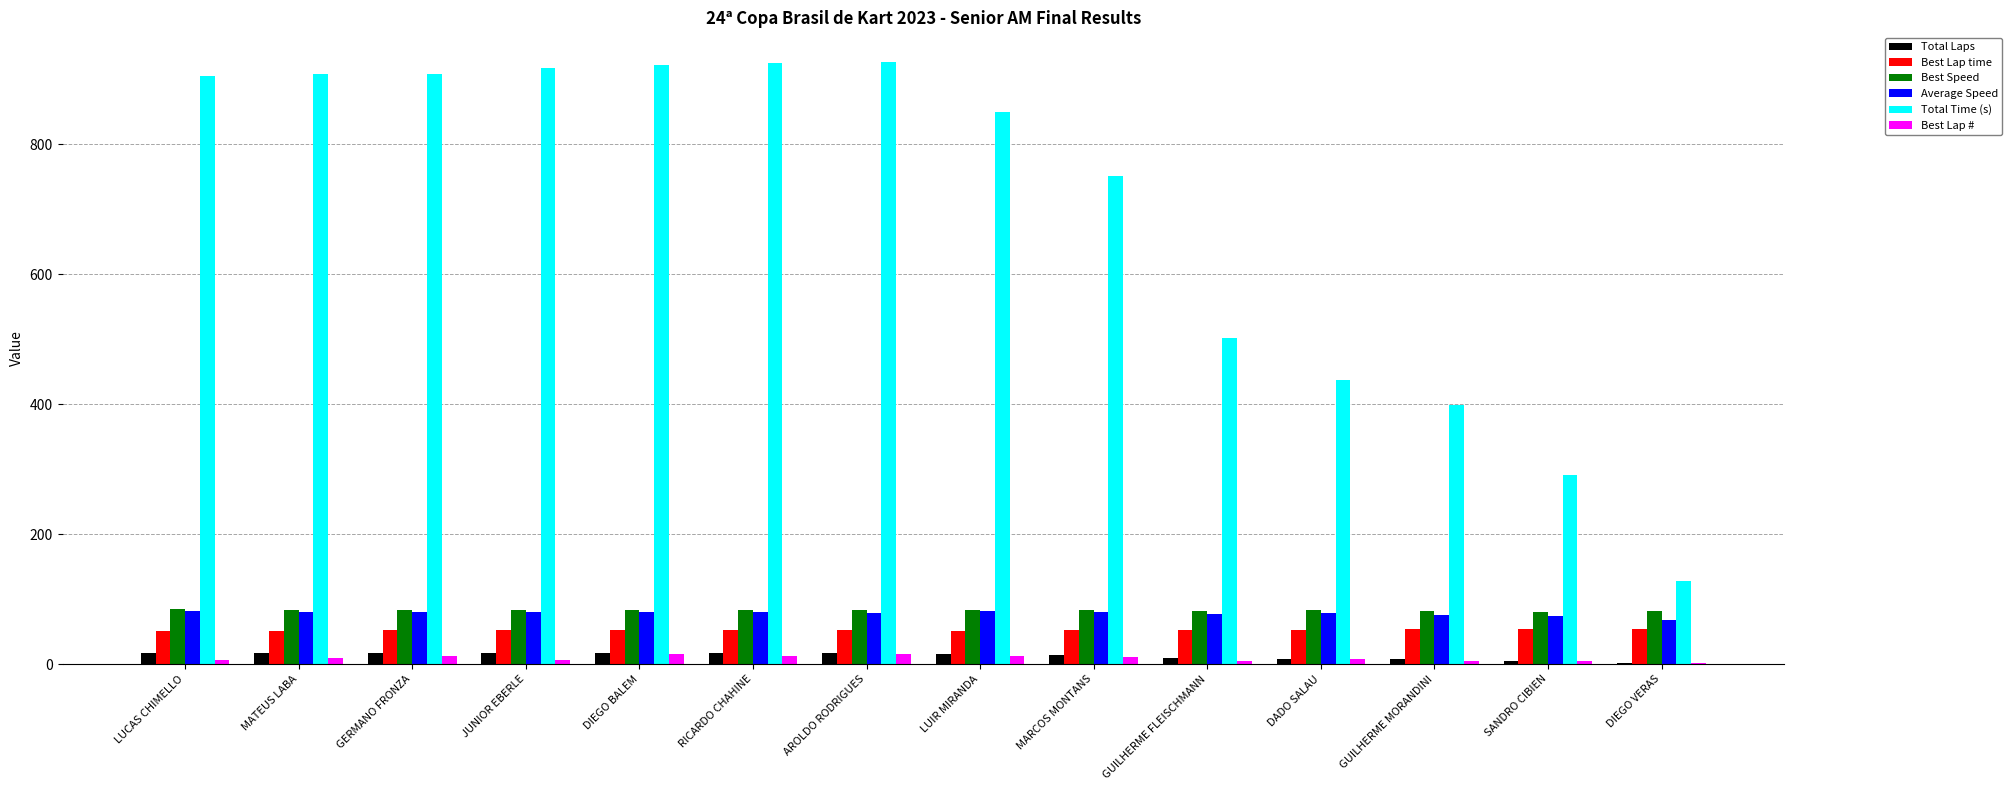

What is the maximum value shown in the chart?

926.3